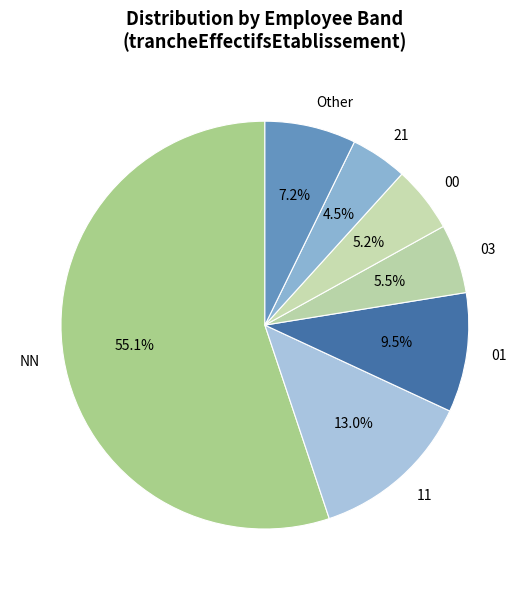

Which has a higher value, 11 or 03?

11